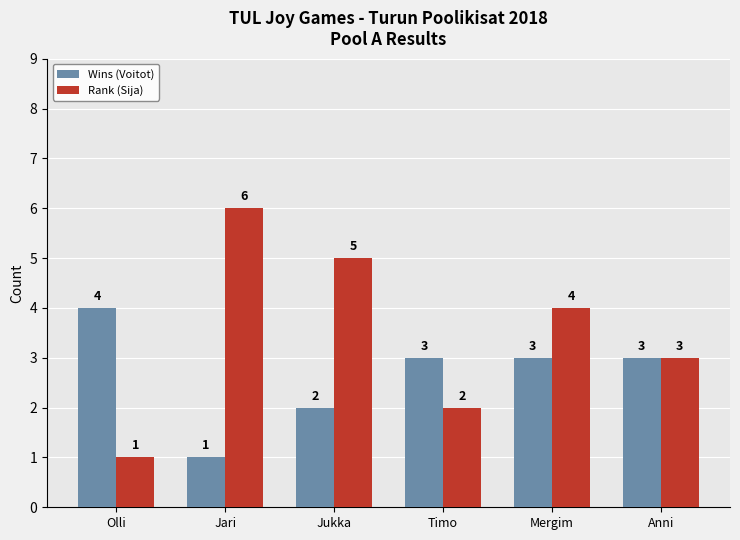

What position from the left is Mergim?

5